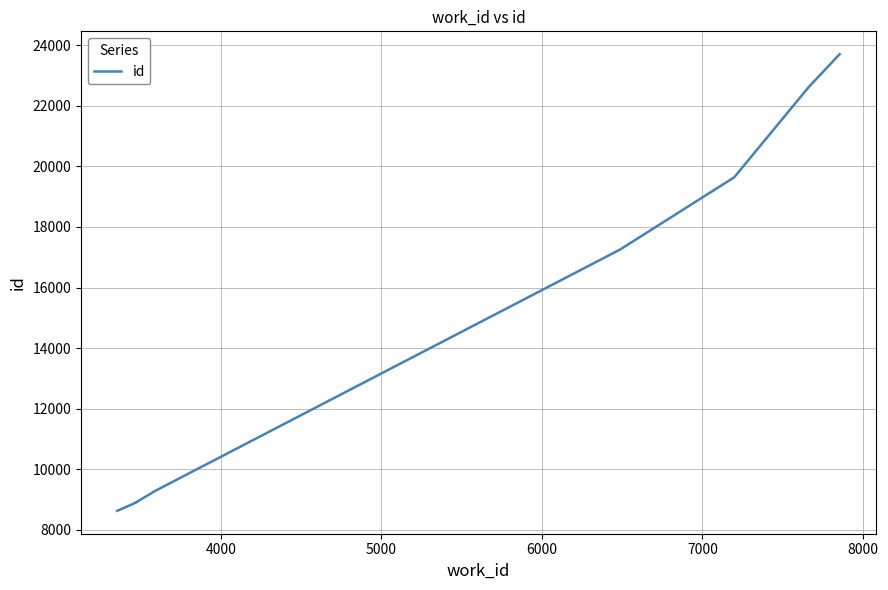

Which has a higher value, 4000 or 6000?

6000